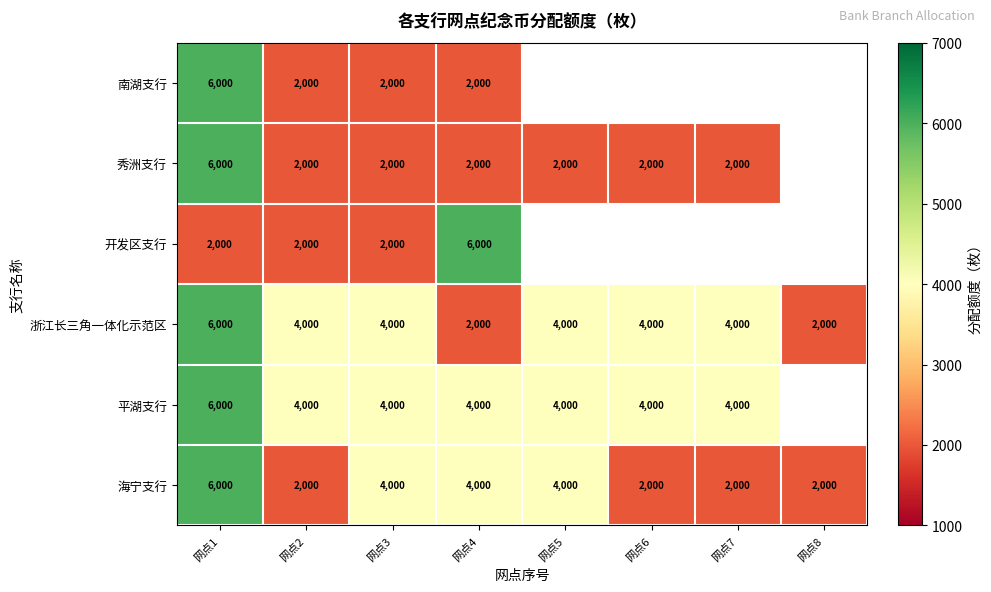

What is the average value of the 浙江长三角一体化示范区 series?

3750